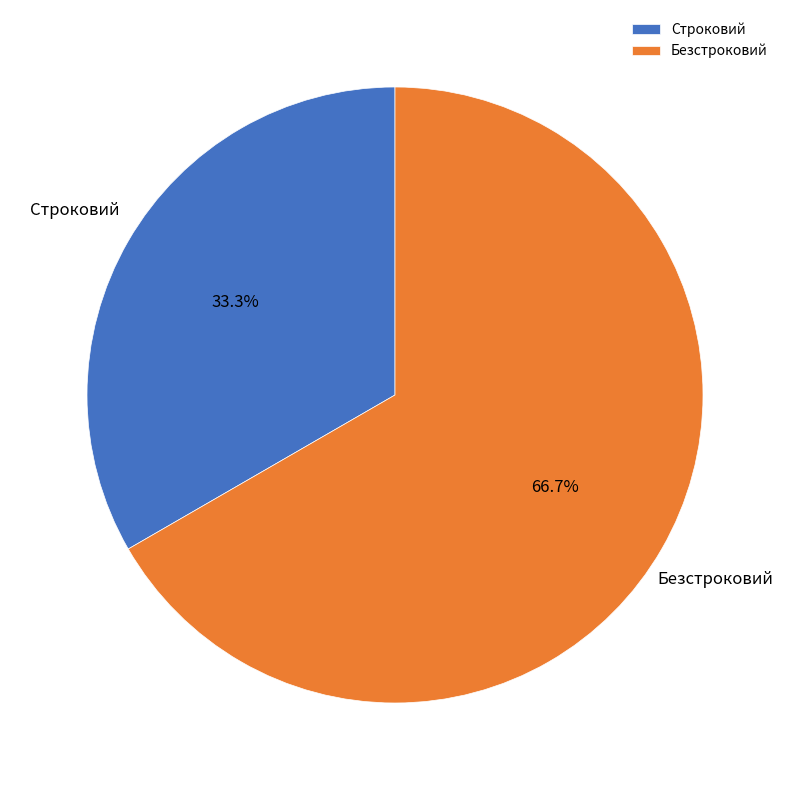

What percentage is the Безстроковий slice, to the nearest percent?

67%